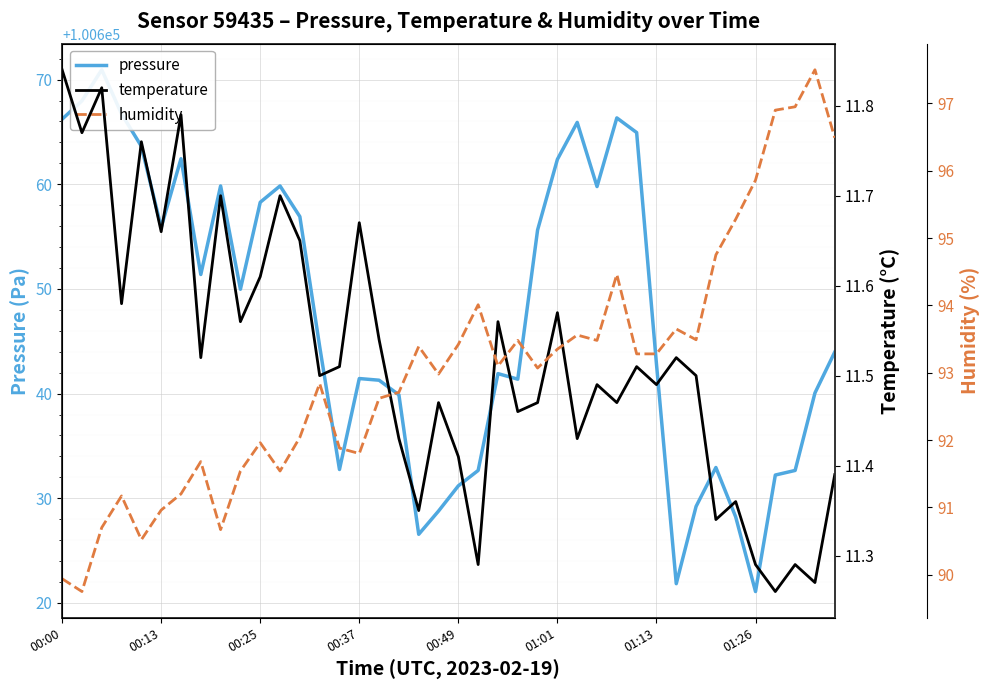

In temperature, how many points are higher than both neighbors (excluding endpoints)?

14